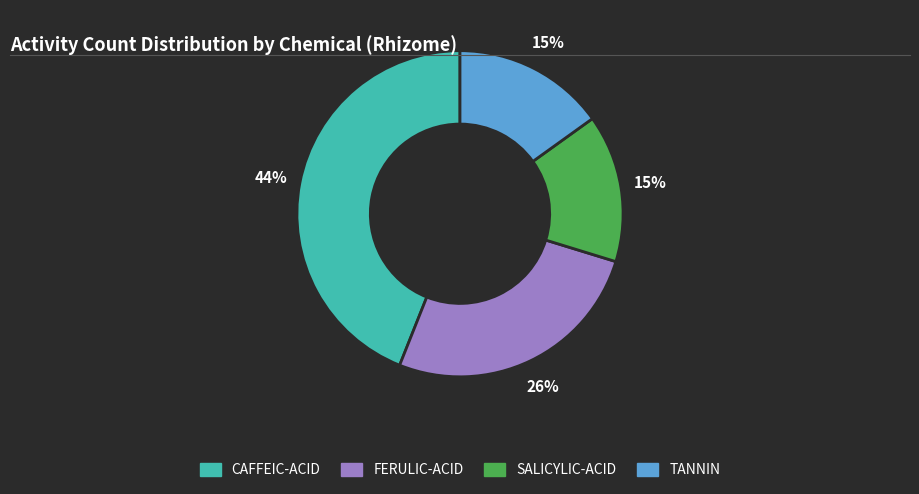

To the nearest percent, what is the difference between the largest and smallest slice percentages?

29%